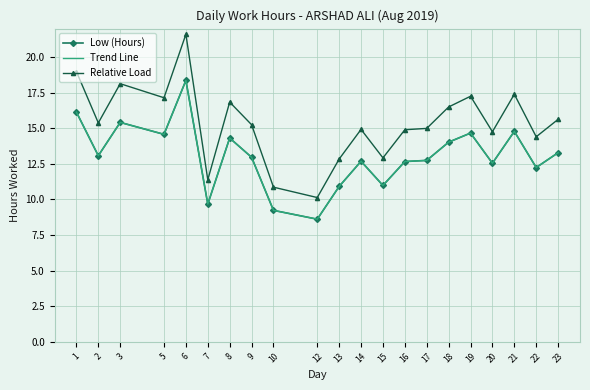

Does the chart have visible grid lines?

Yes